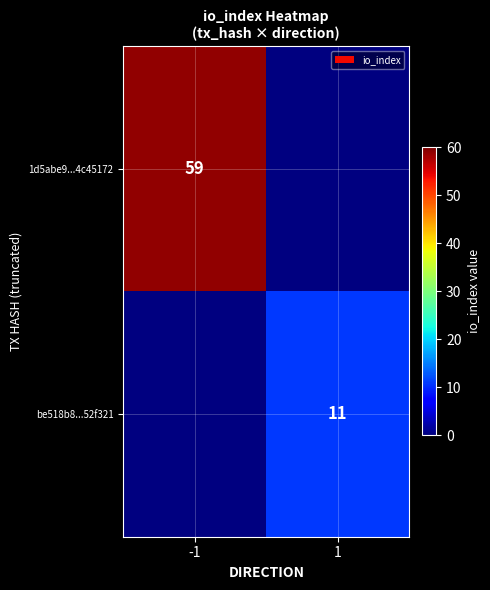

The value of be518b8...52f321 at 1 is 11. True or false?

True